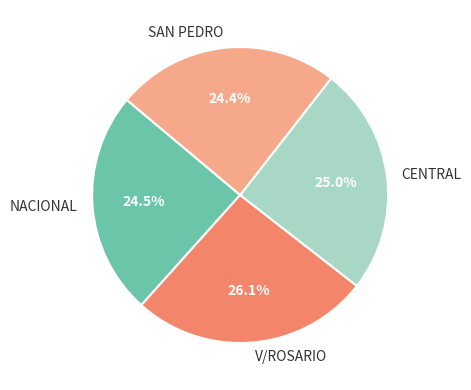

Which has a higher value, NACIONAL or CENTRAL?

CENTRAL